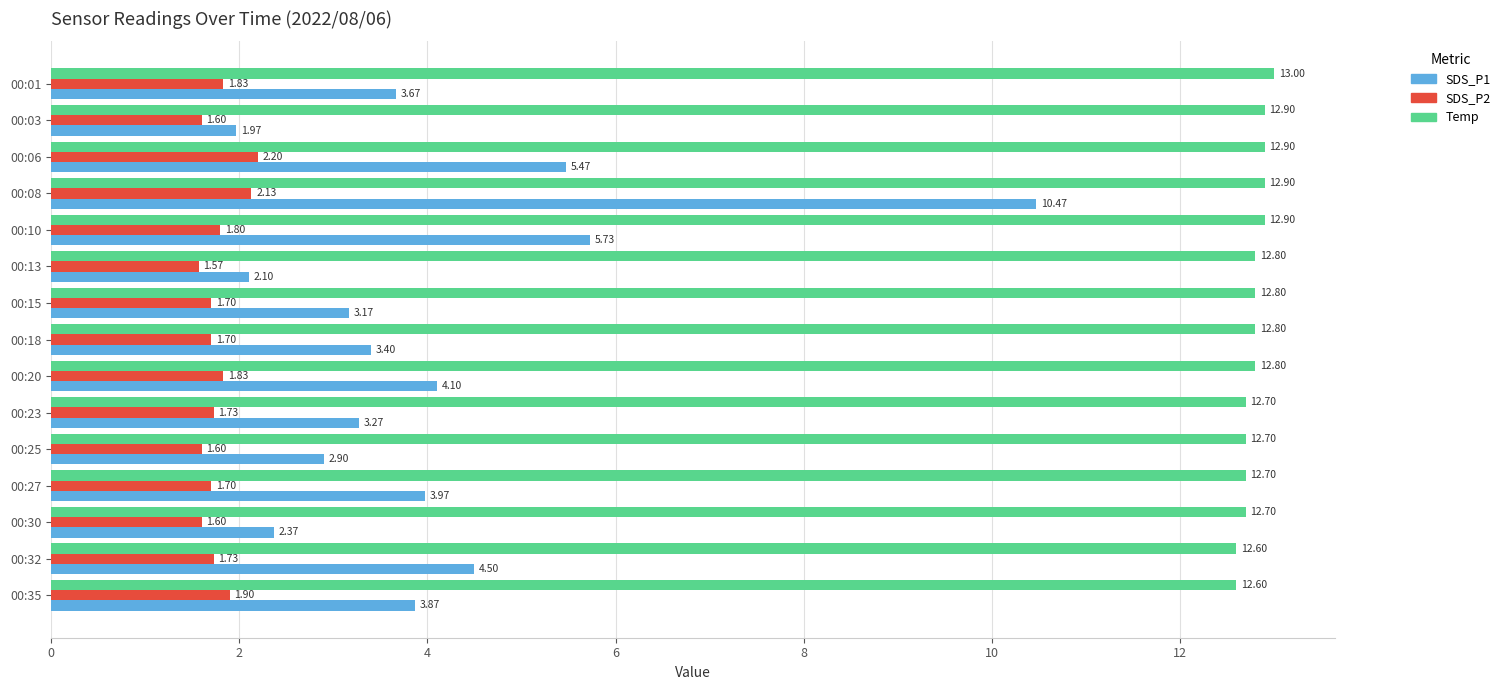

Rank the series by their average value, from highest to lowest.

Temp, SDS_P1, SDS_P2